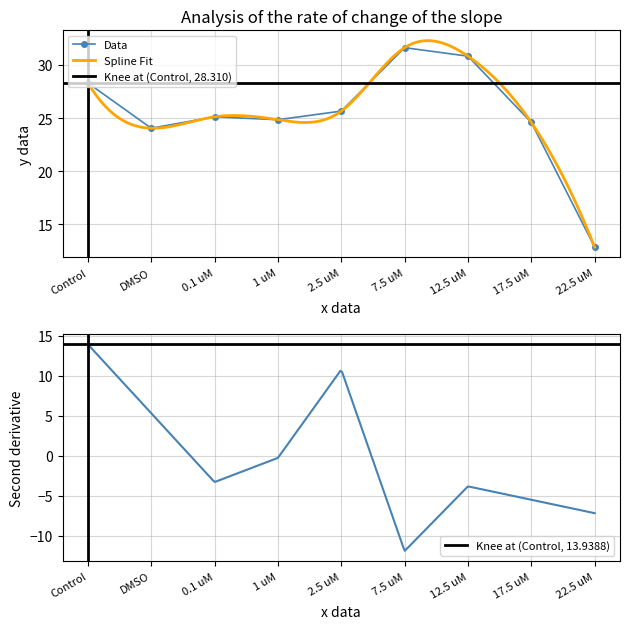

In N2, how many points are lower than both neighbors (excluding endpoints)?

2